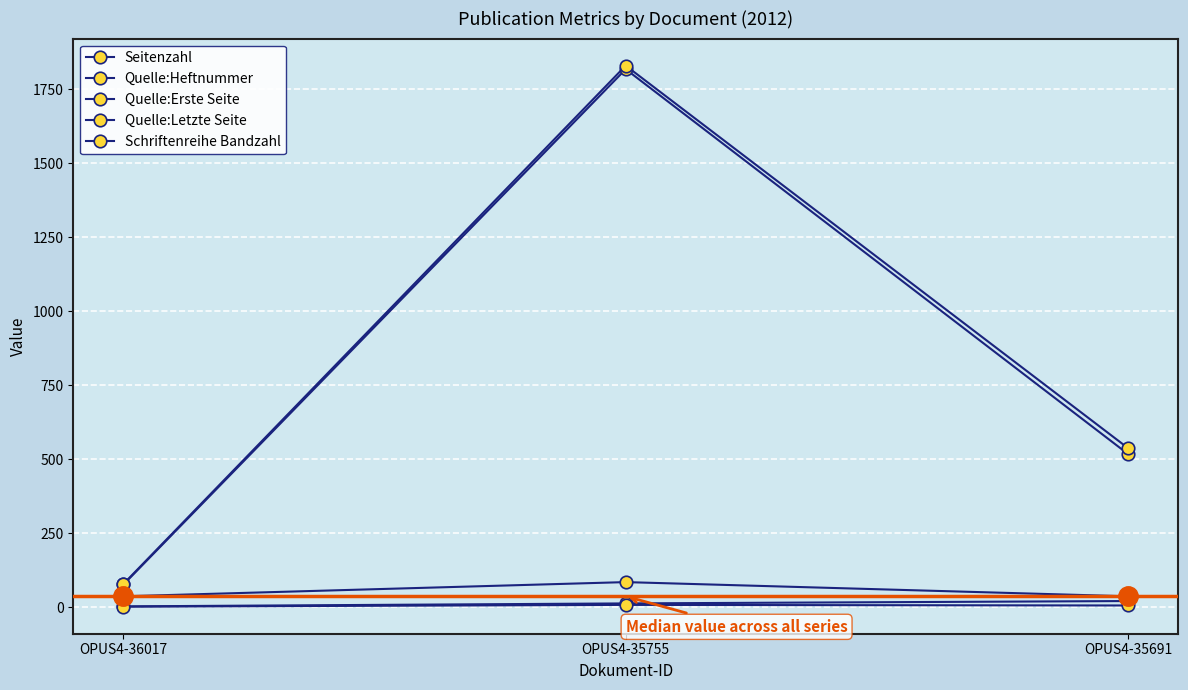

How many data points does each series have?

3